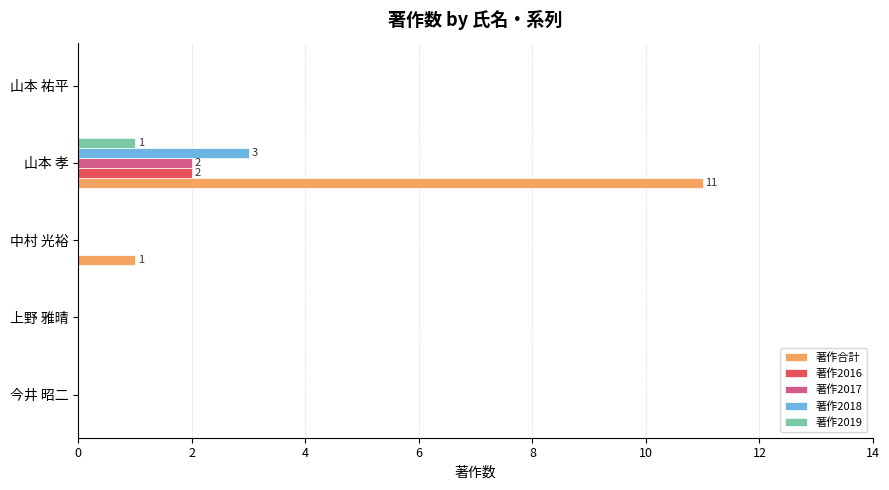

What is the average value of the 著作合計 series?

2